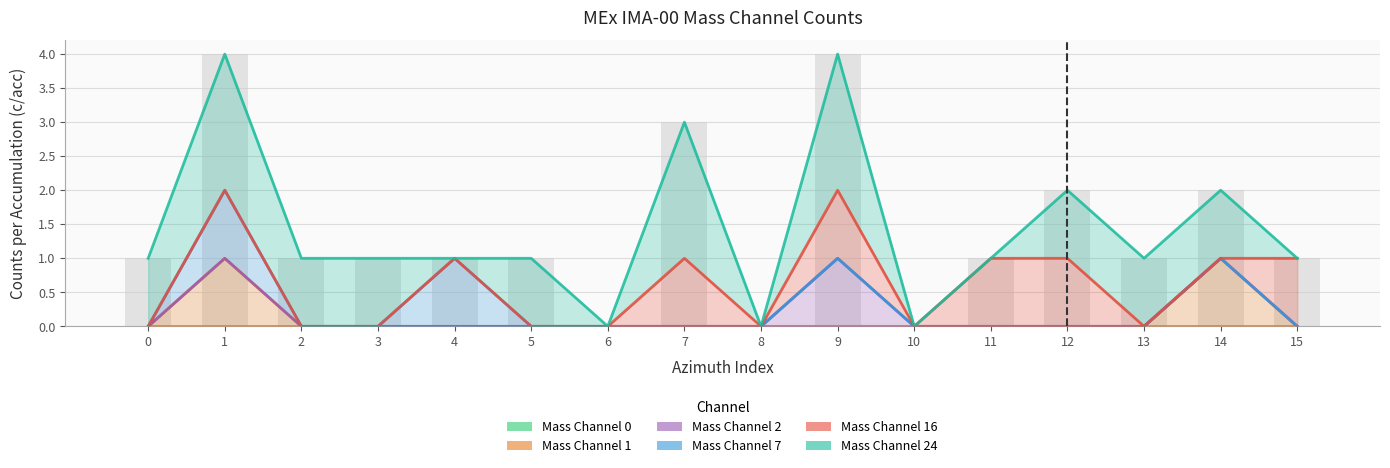

Rank the series at 8 from highest to lowest value.

Mass Channel 0, Mass Channel 1, Mass Channel 2, Mass Channel 7, Mass Channel 16, Mass Channel 24